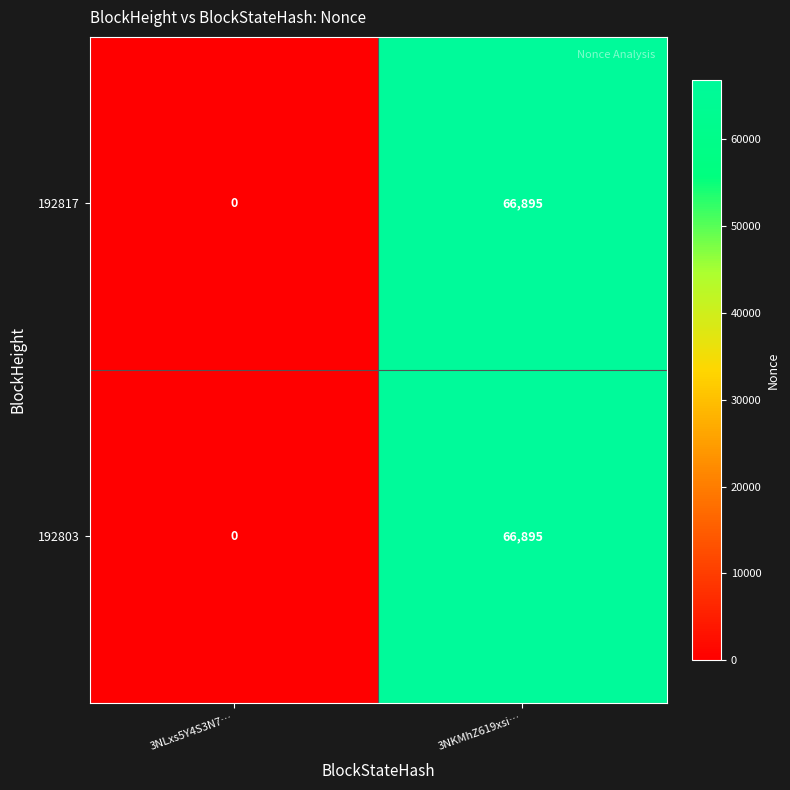

Count the number of data series in this chart.

2